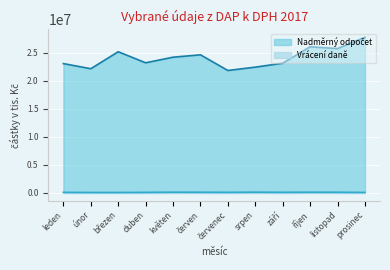

What is the difference between the Nadměrný odpočet values at listopad and červen?

1112922.0